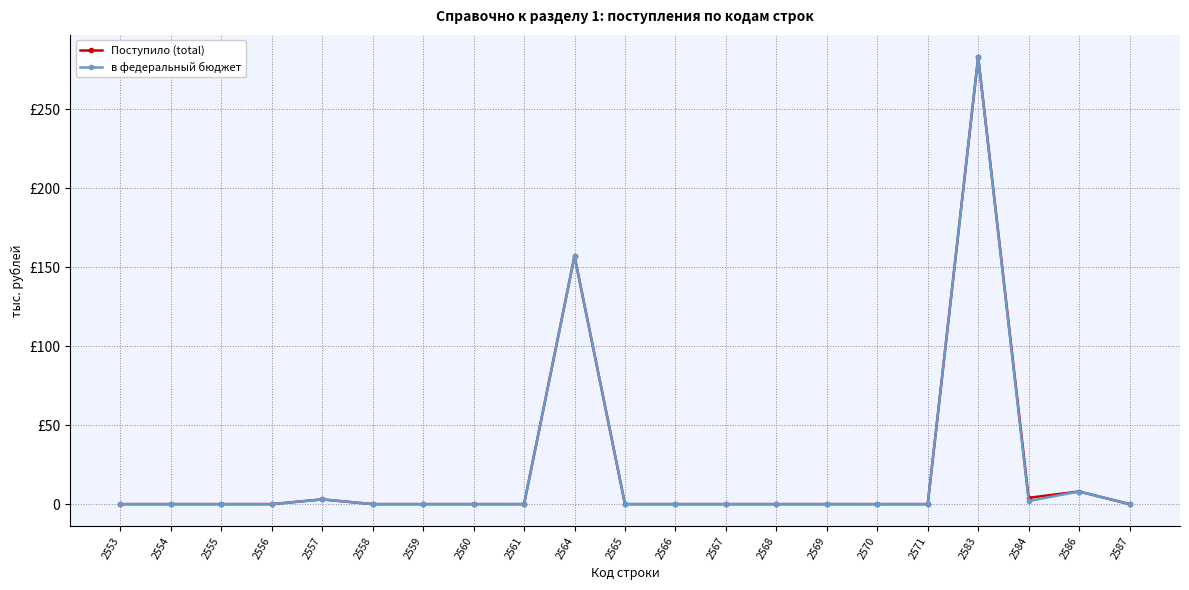

Rank the series at 2567 from highest to lowest value.

Поступило (total), в федеральный бюджет